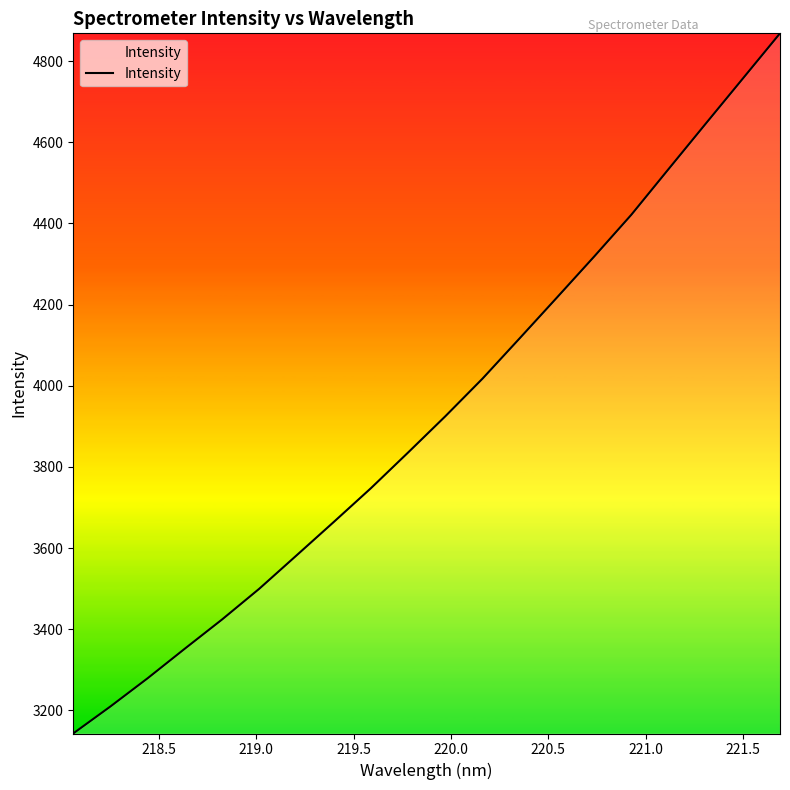

What is the smallest value displayed?

3143.0